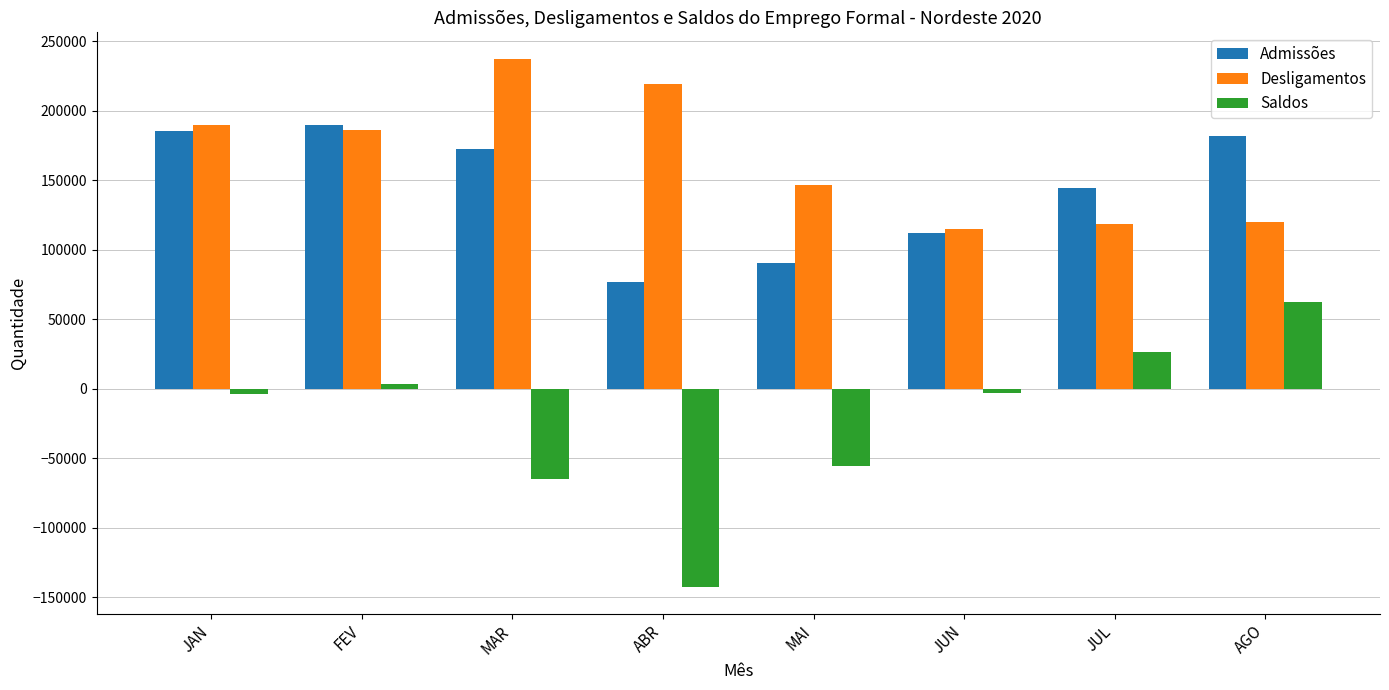

What is the total value across all series at JUL?

289060